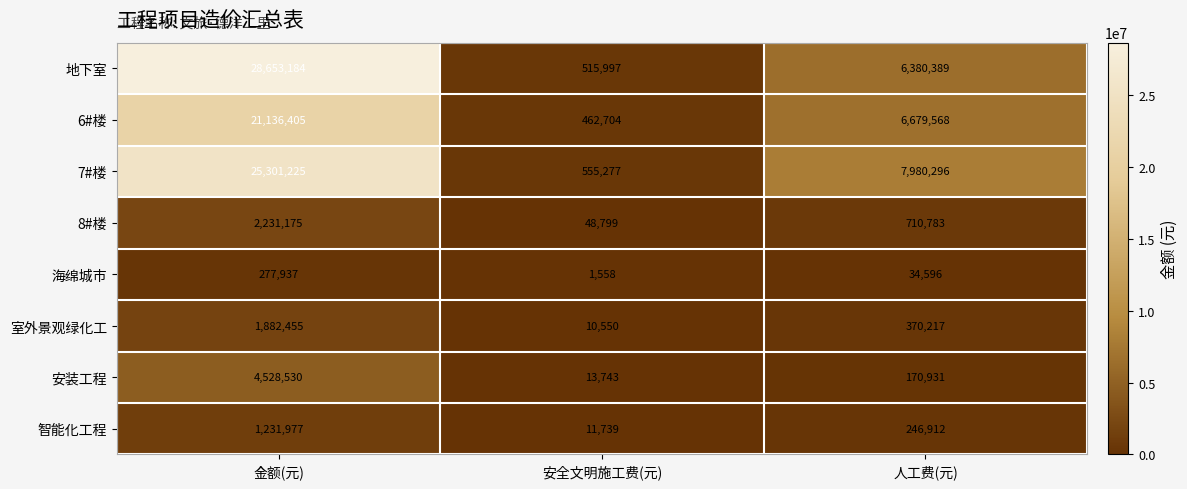

The value of 8#楼 at 安全文明施工费(元) is 21842. True or false?

False